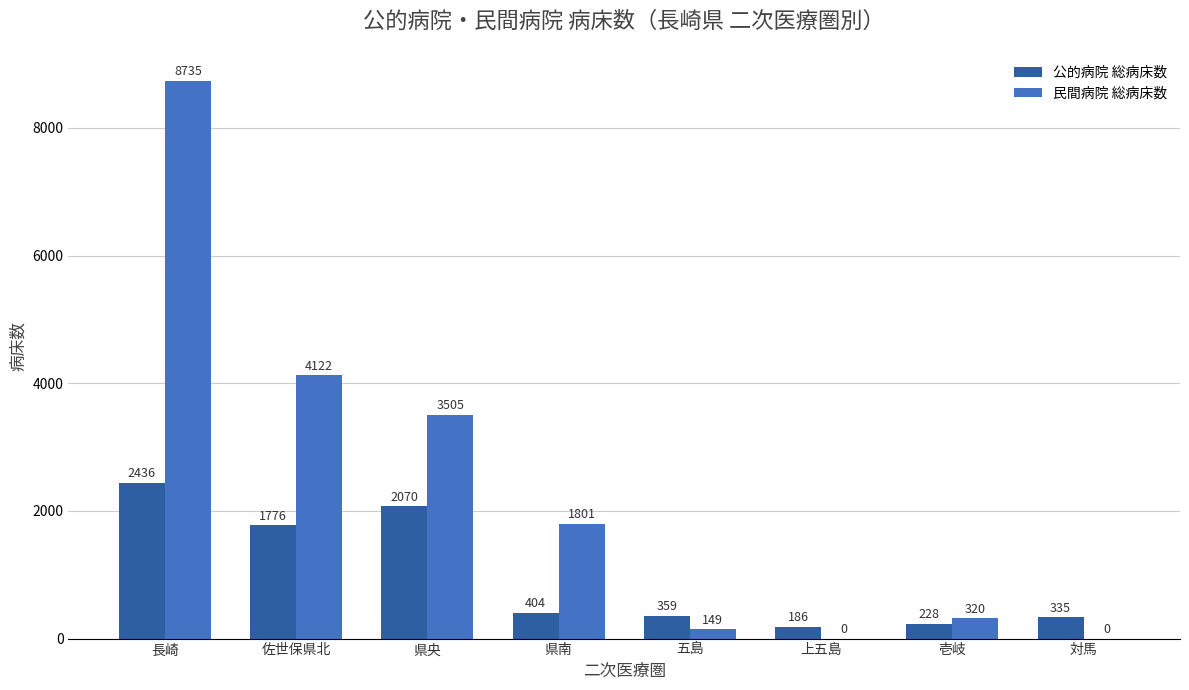

At which category does the chart reach its peak across all series?

長崎